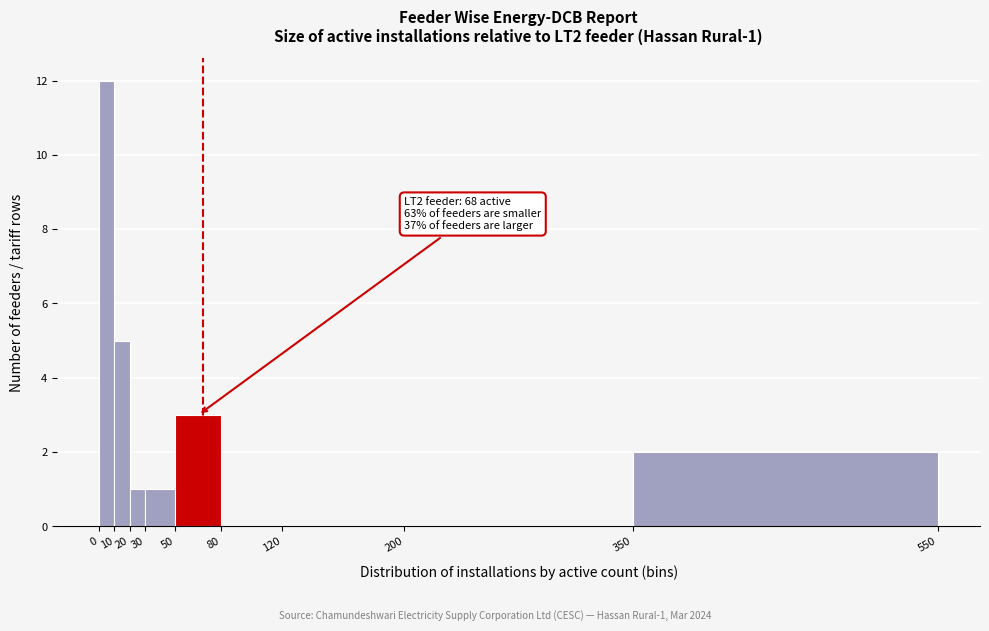

Which range on the x-axis has the tallest bar?

0 to 10